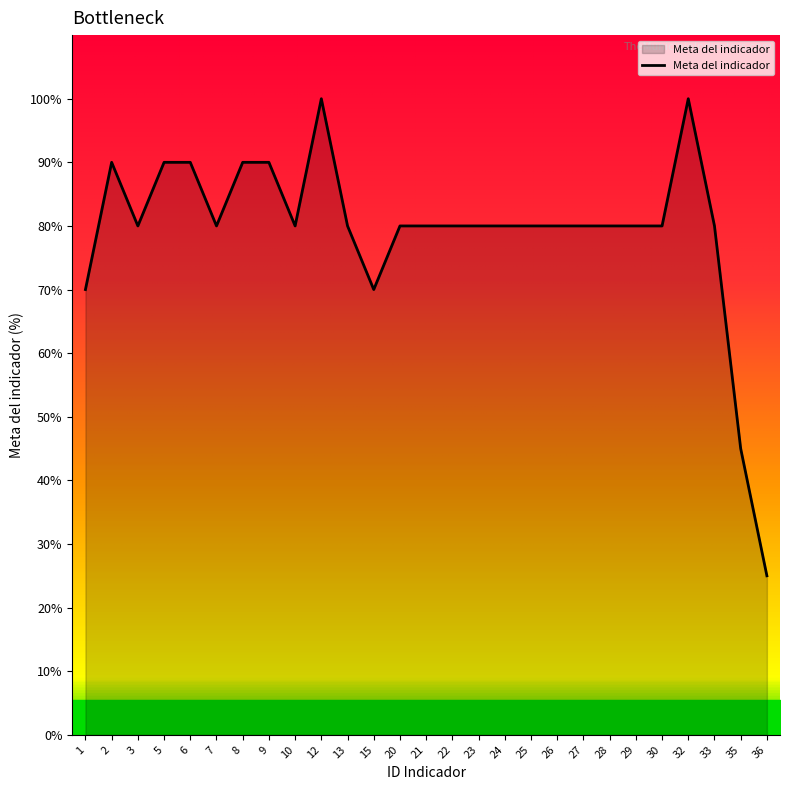

Is it true that the value at 28 is 80?

True